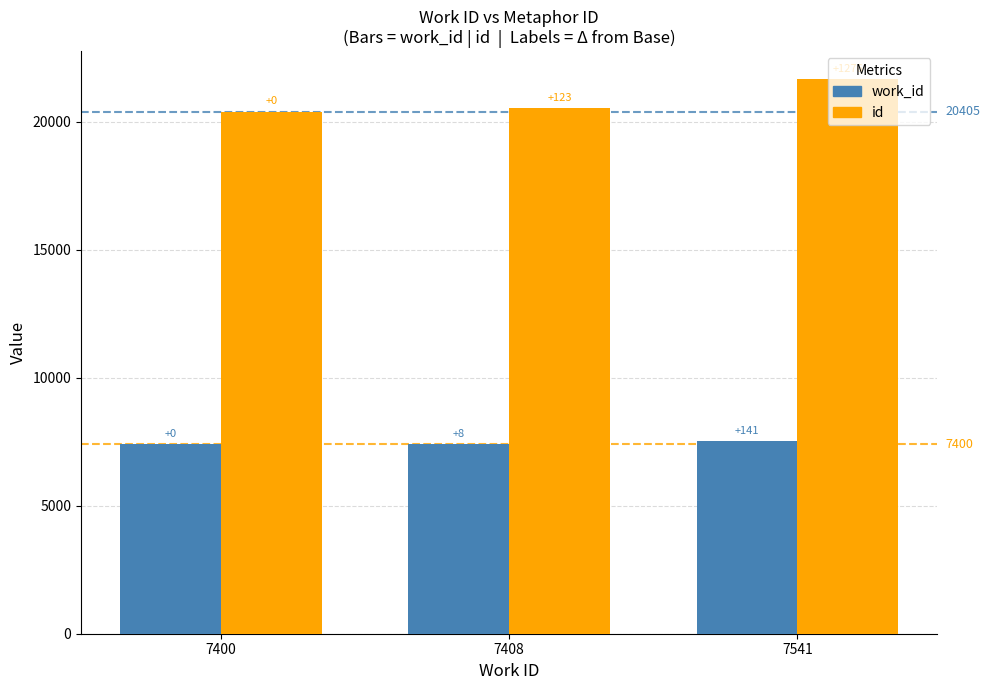

At which label does work_id first exceed 7408?

7541